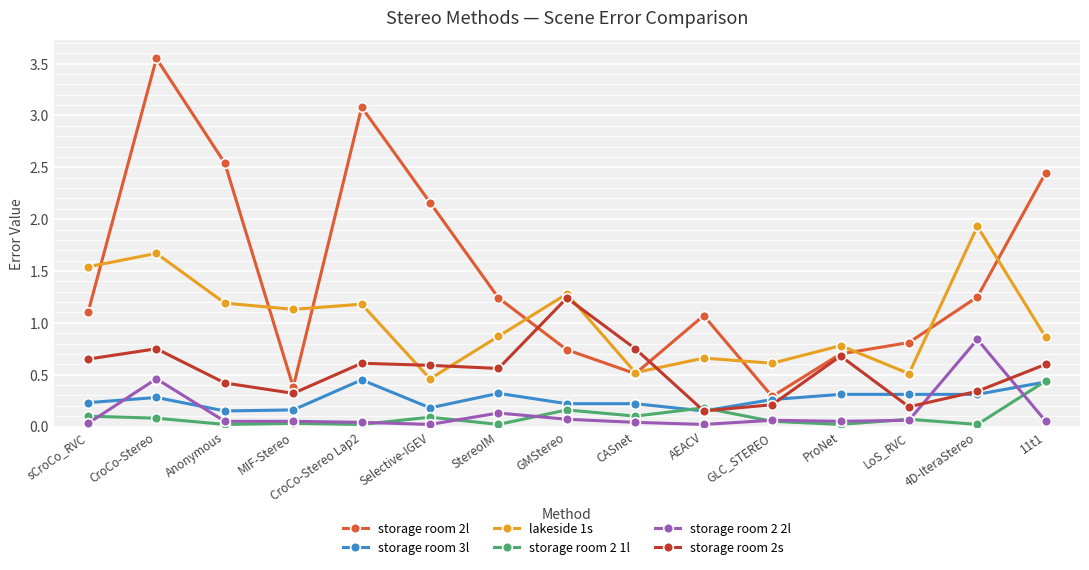

True or false: storage room 2 1l has more than 1 points higher than both neighbors.

True